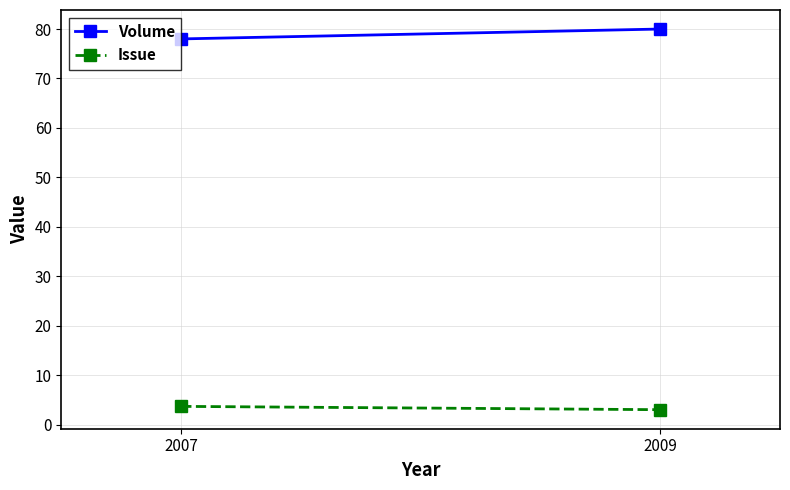

What is the sum of the Issue values at 2007 and 2009?

6.7